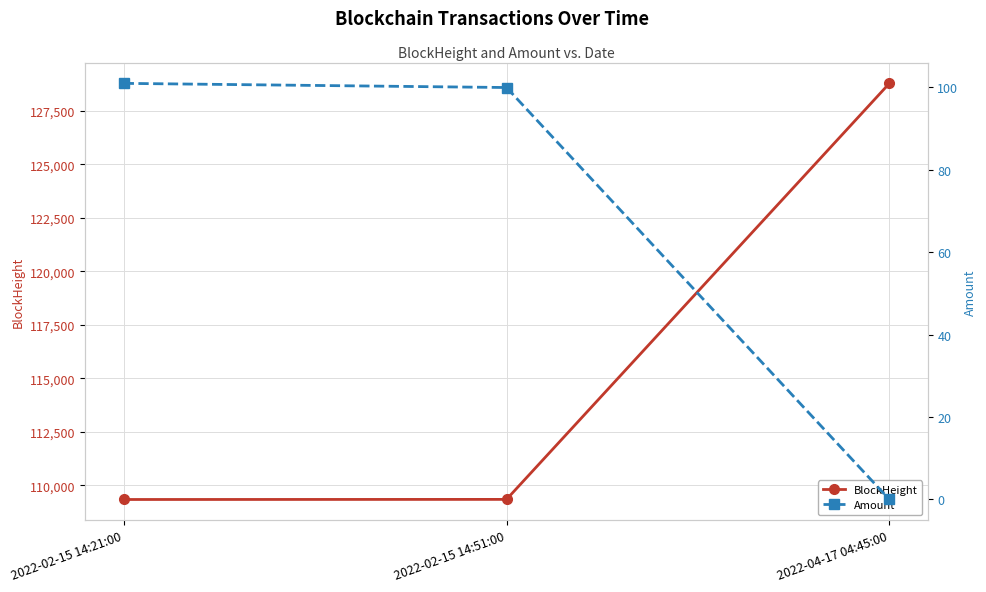

What position from the left is 2022-02-15 14:21:00?

1